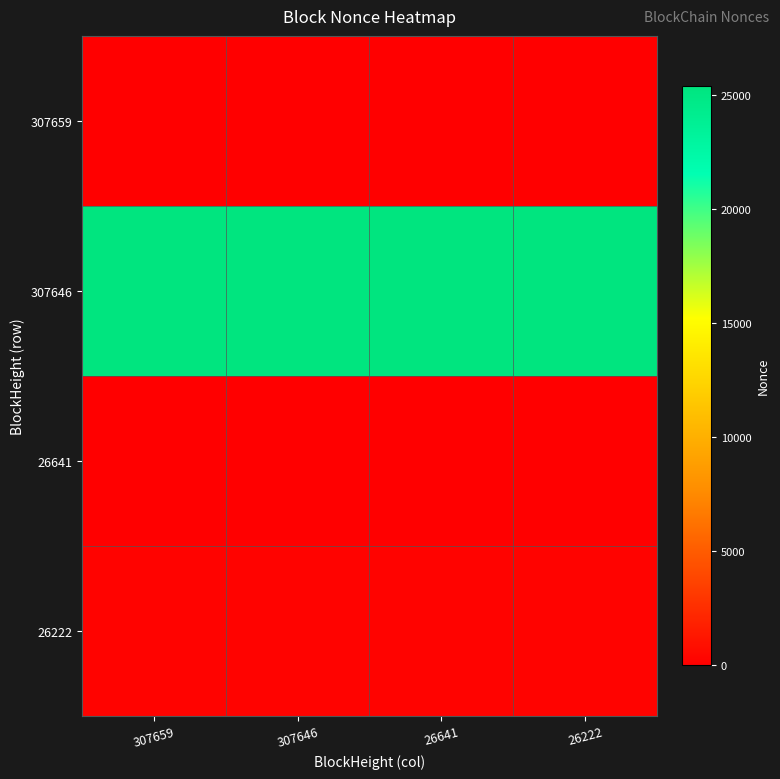

Reading right to left, what are all the values shown in this chart?

307659: 26222=1	26641=1	307646=1	307659=1
307646: 26222=25386	26641=25386	307646=25386	307659=25386
26641: 26222=0	26641=0	307646=0	307659=0
26222: 26222=215	26641=215	307646=215	307659=215